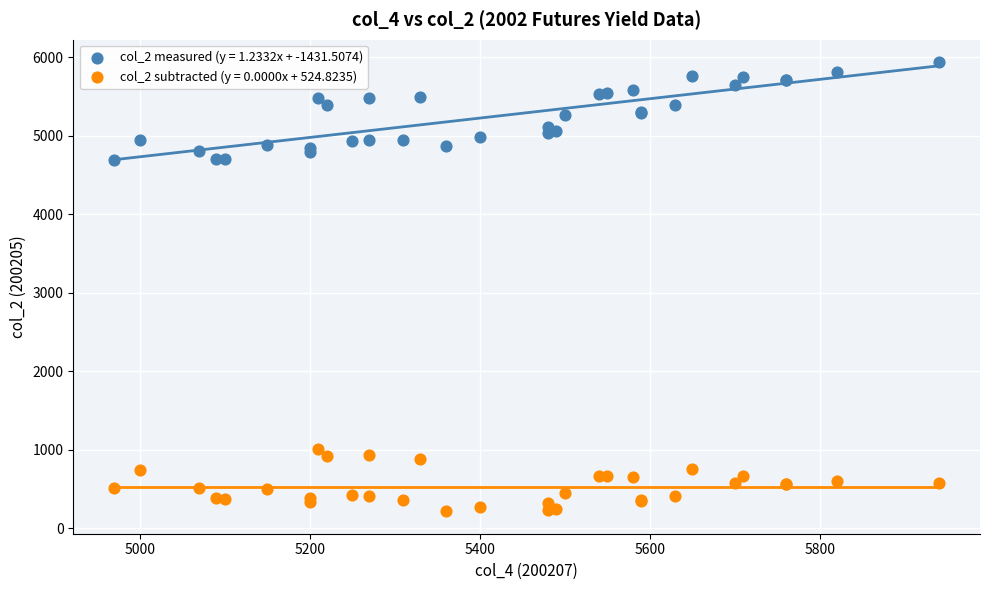

Which series has the widest spread of Y values?

col_2 measured (y = 1.2332x + -1431.5074)